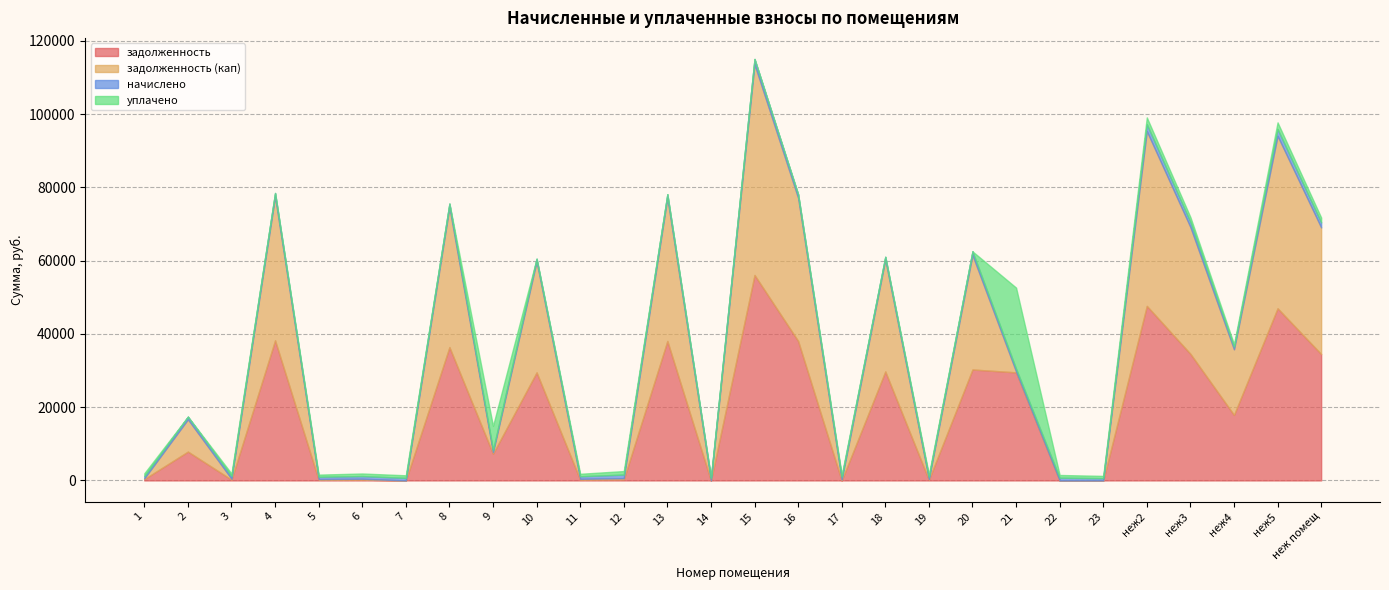

Reading left to right, extract all data points from this chart.

задолженность: 1=369.0	2=7879.6	3=219.8	4=38251.9	5=184.5	6=220.4	7=0.0	8=36396.3	9=7301.2	10=29503.0	11=211.1	12=297.0	13=38080.2	14=0.0	15=56085.9	16=38080.2	17=0.0	18=29760.4	19=187.8	20=30290.2	21=29503.0	22=0.0	23=0.0	неж2=47650.1	неж3=34564.3	неж4=17888.9	неж5=46998.2	неж помещ=34509.1
задолженность (кап): 1=203.3	2=8806.8	3=243.7	4=39233.9	5=203.3	6=242.9	7=0.0	8=38189.7	9=420.3	10=30260.5	11=232.7	12=328.4	13=39057.9	14=0.0	15=57526.1	16=39057.9	17=252.5	18=30524.5	19=207.0	20=31267.9	21=252.5	22=0.0	23=0.0	неж2=47708.8	неж3=34606.9	неж4=17911.0	неж5=47056.1	неж помещ=34551.6
начислено: 1=610.0	2=728.9	3=724.5	4=982.1	5=610.0	6=728.9	7=702.5	8=982.1	9=610.0	10=757.5	11=698.0	12=982.1	13=977.7	14=757.5	15=1440.1	16=977.7	17=757.5	18=764.1	19=621.0	20=977.7	21=757.5	22=746.5	23=621.0	неж2=1900.3	неж3=1378.4	неж4=713.5	неж5=1873.9	неж помещ=1376.2
уплачено: 1=775.6	2=0.0	3=699.3	4=0.0	5=591.1	6=706.4	7=702.5	8=0.0	9=6560.5	10=0.0	11=676.5	12=951.8	13=0.0	14=0.0	15=0.0	16=0.0	17=505.0	18=0.0	19=601.8	20=0.0	21=22131.5	22=746.5	23=621.0	неж2=1841.6	неж3=1335.9	неж4=691.4	неж5=1816.0	неж помещ=1333.8